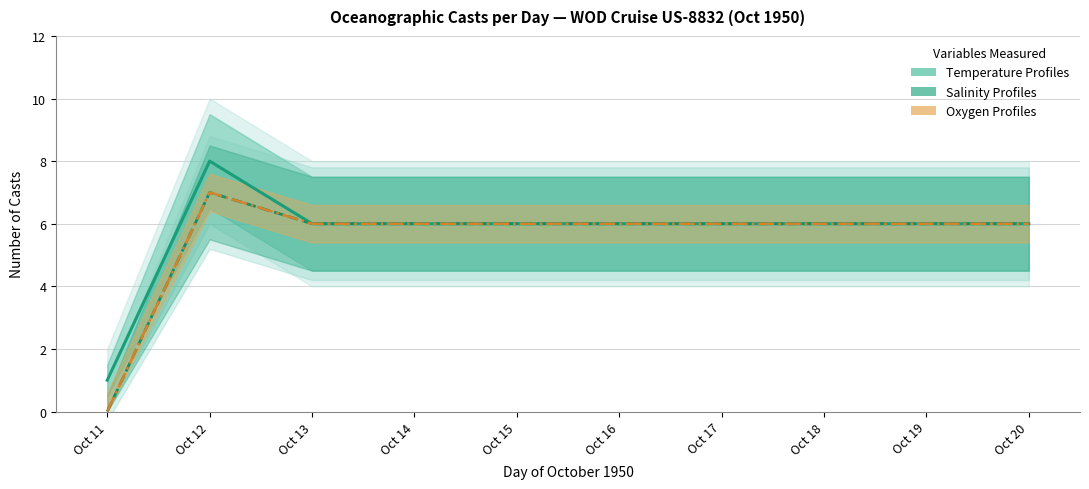

What is the difference between the maximum and minimum values in the Oxygen Profiles series?

7